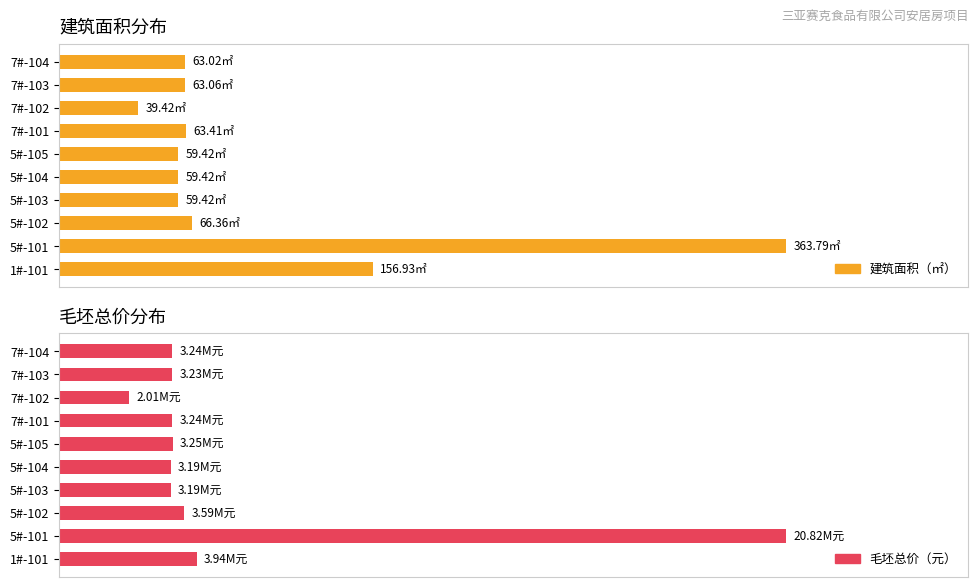

List the series in order of their peak value, highest first.

建筑面积（㎡）, 毛坯总价（元）